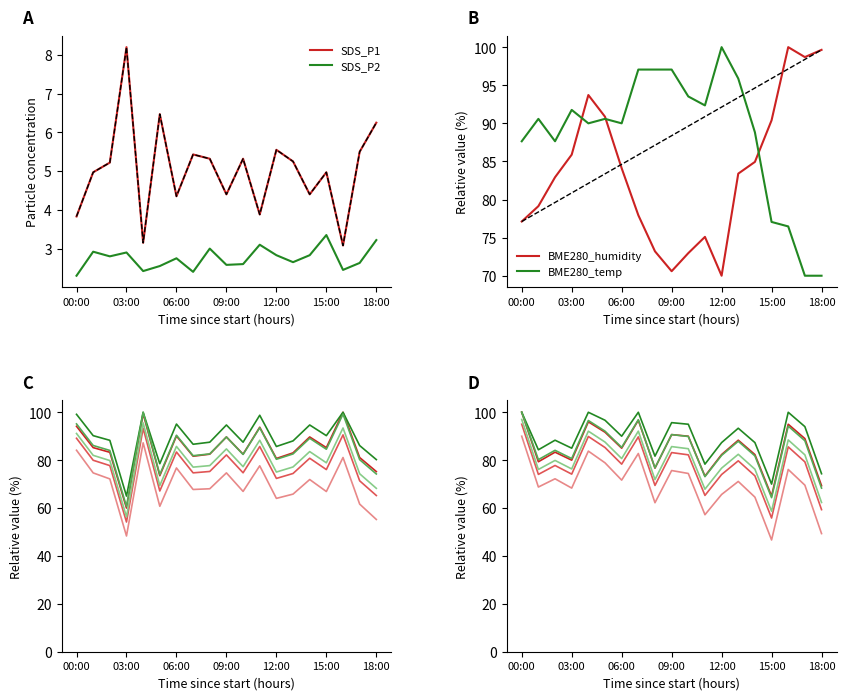

At 10:00, list the series in order from largest to smallest.

BME280_temperature, BME280_humidity, SDS_P1, SDS_P2